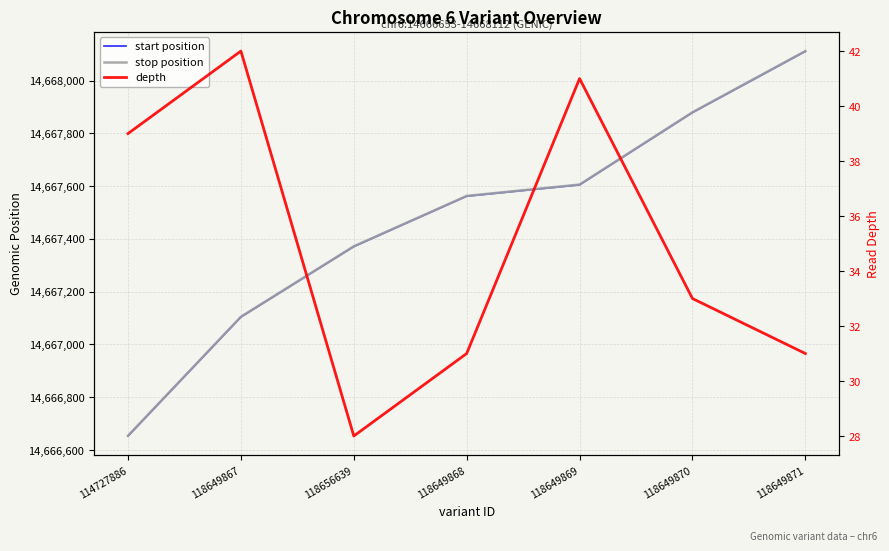

The value of stop position at 118649867 is 14667105. True or false?

True